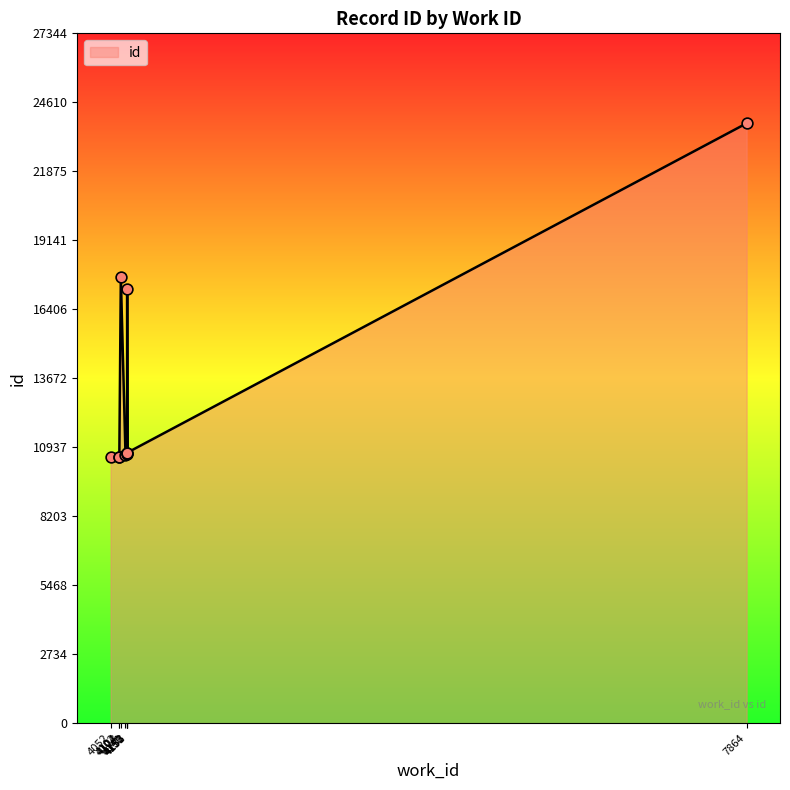

Approximately how many times larger is the value at 4153 compared to 4052?

1.0